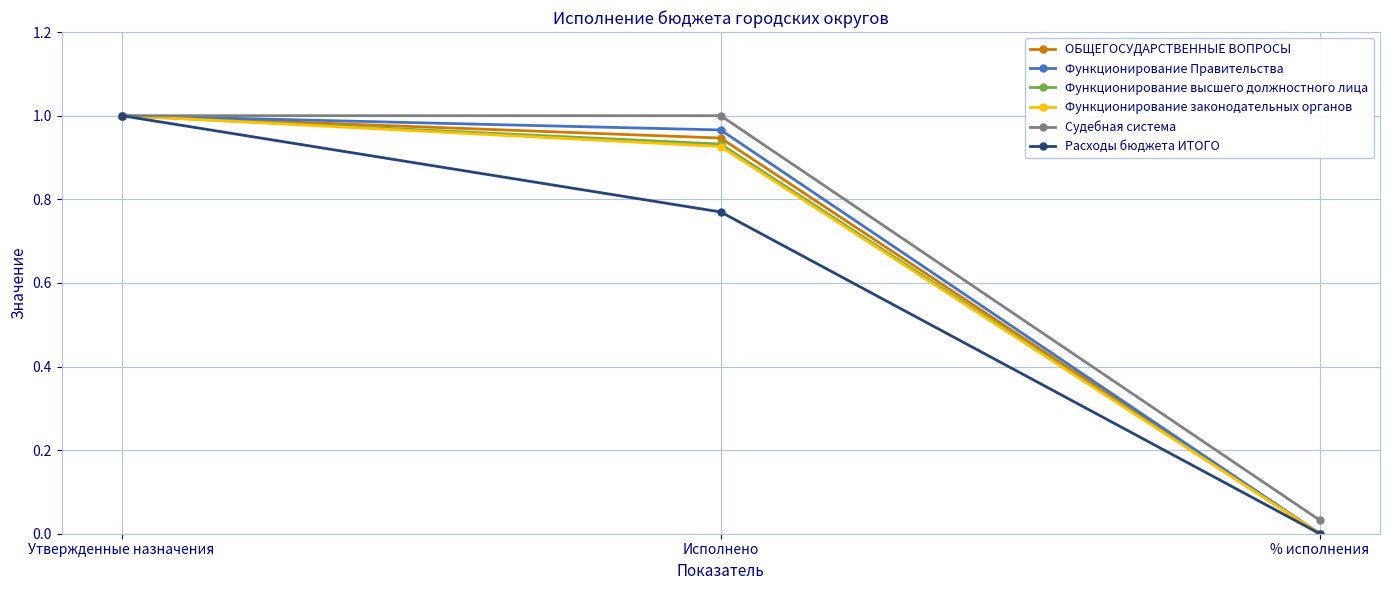

Which category has the lowest value in the Судебная система series?

% исполнения